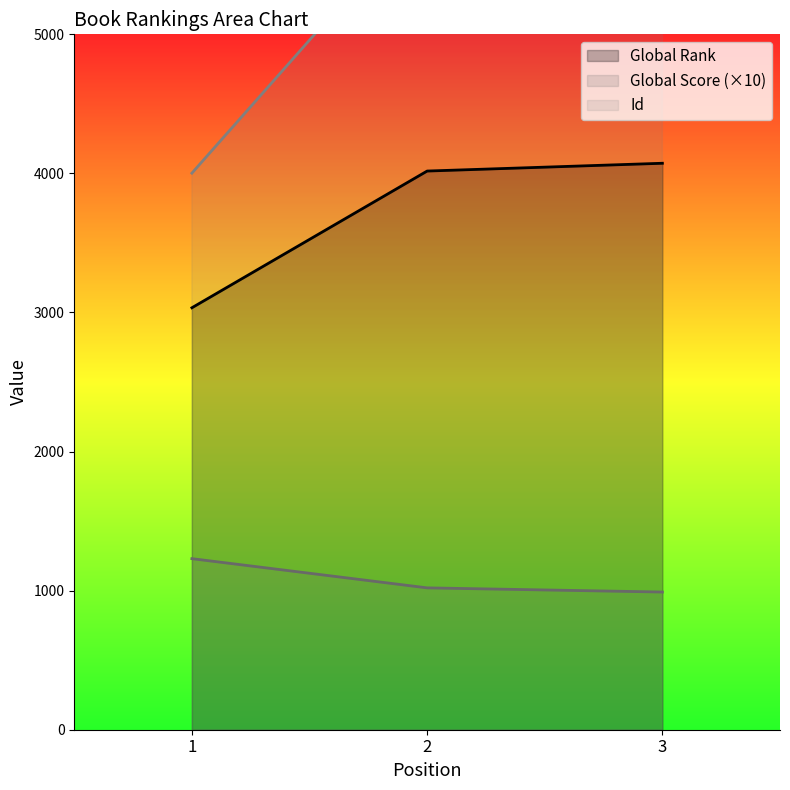

What is the value of the Global Rank point at the 3rd from the left?

4073